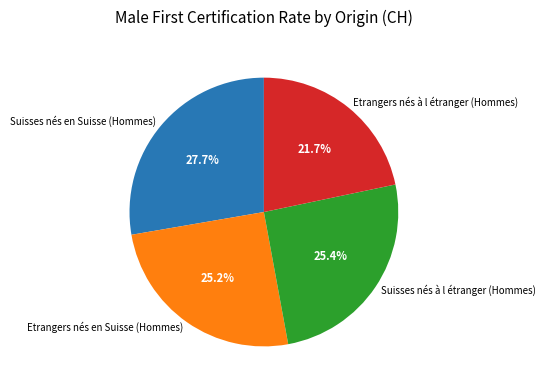

Between Etrangers nés à l étranger (Hommes) and Suisses nés en Suisse (Hommes), which is larger?

Suisses nés en Suisse (Hommes)